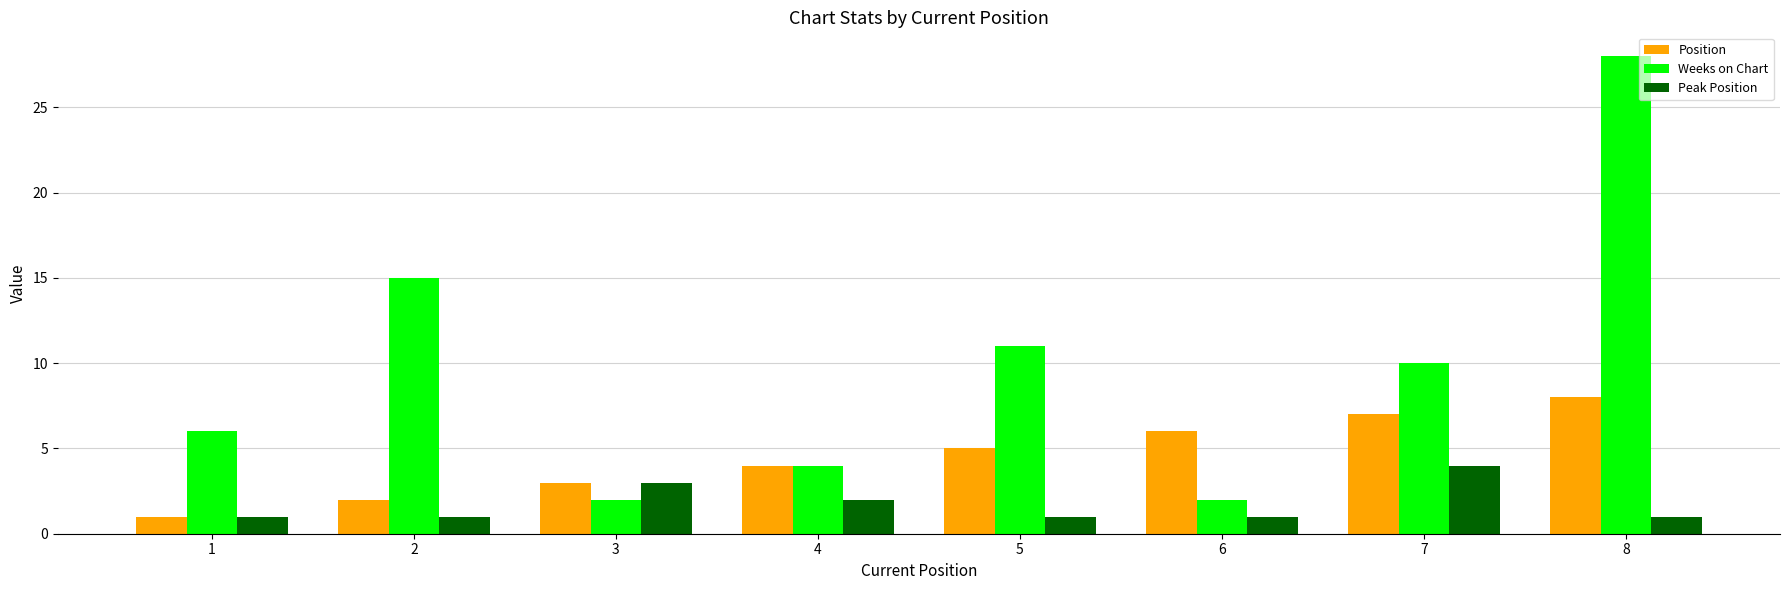

How many distinct data groups are displayed?

3